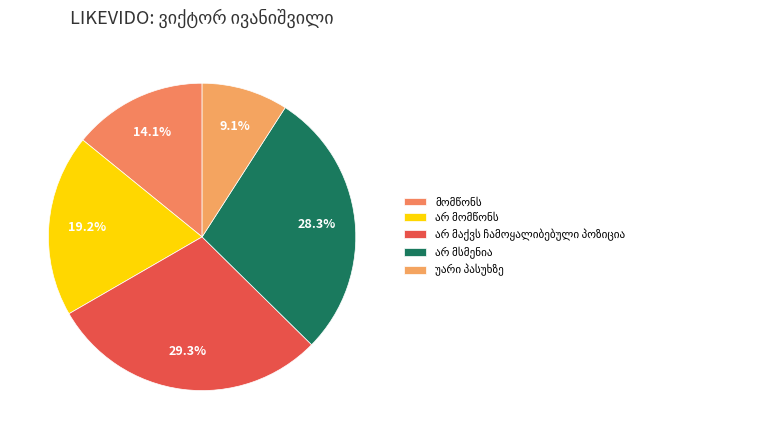

How many segments does this pie chart have?

5